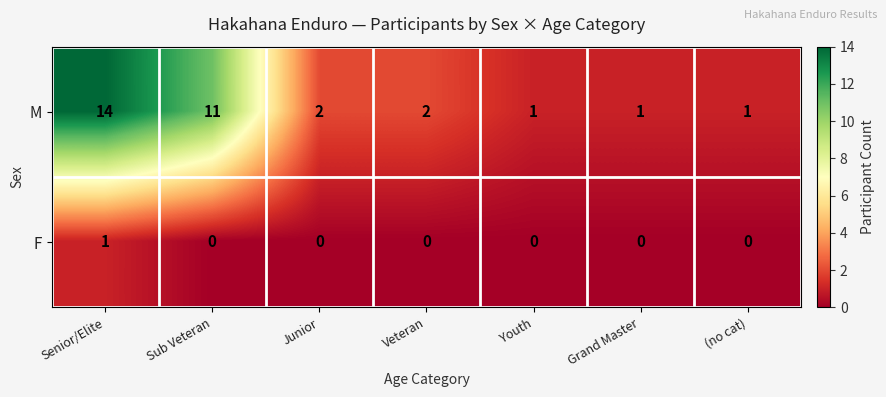

At how many categories does at least one series exceed 7?

2